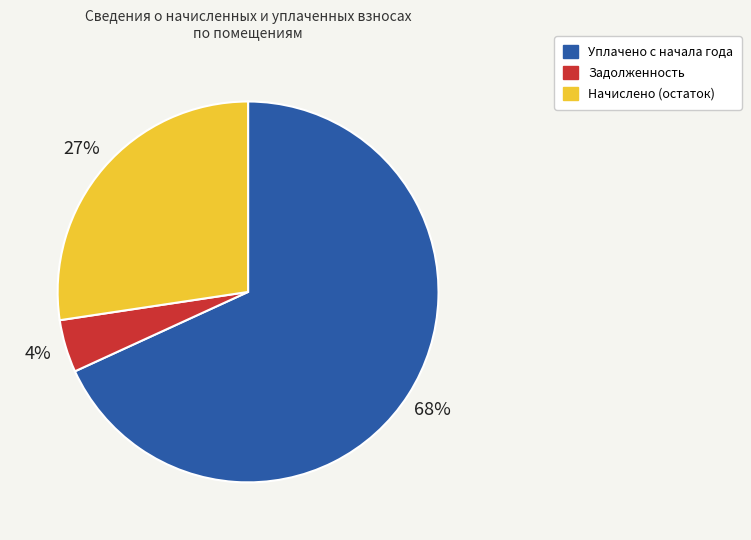

How many slices are in this pie chart?

3